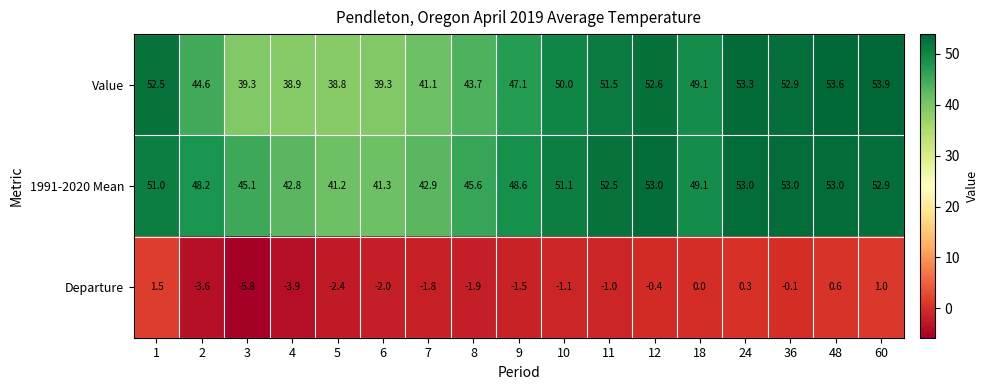

Which series has the largest range (max minus min)?

Value